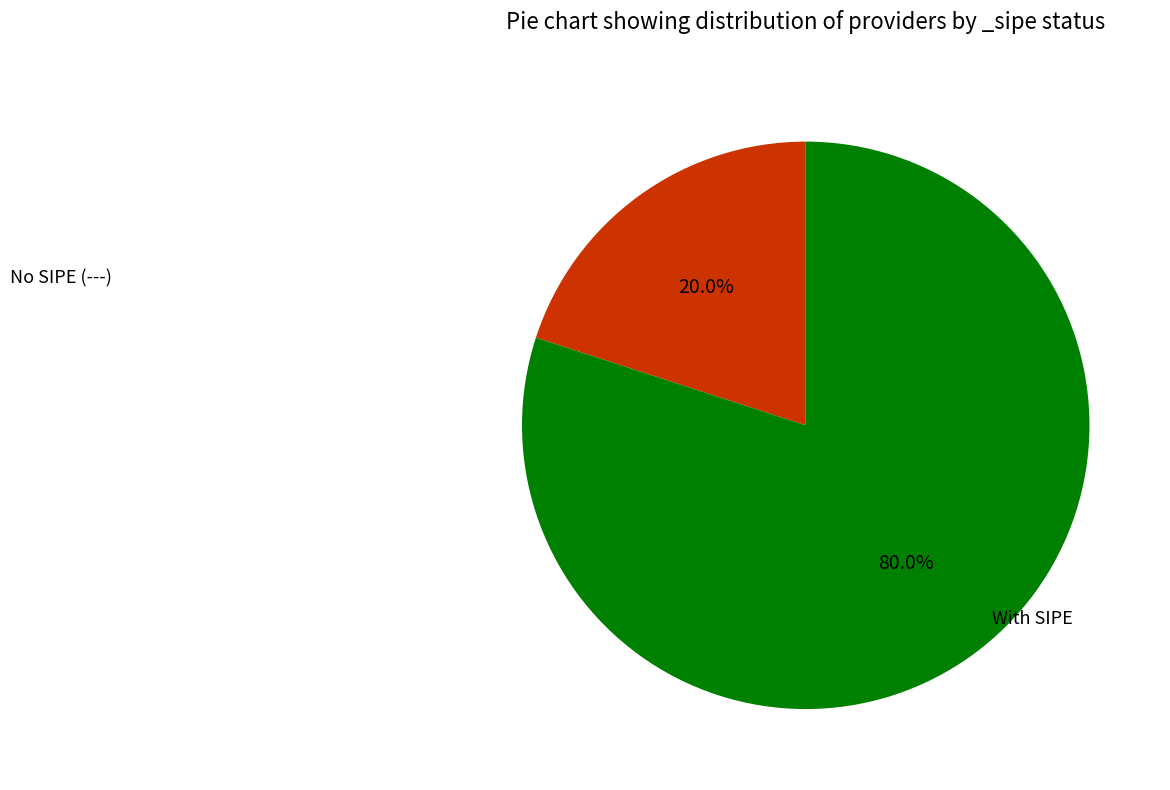

How many slices are in this pie chart?

2